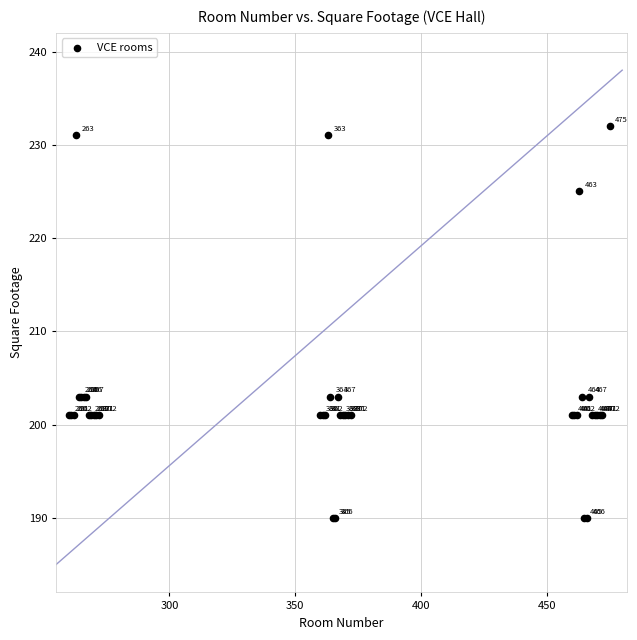

What Y value in the scatter plot is closest to 211?

203